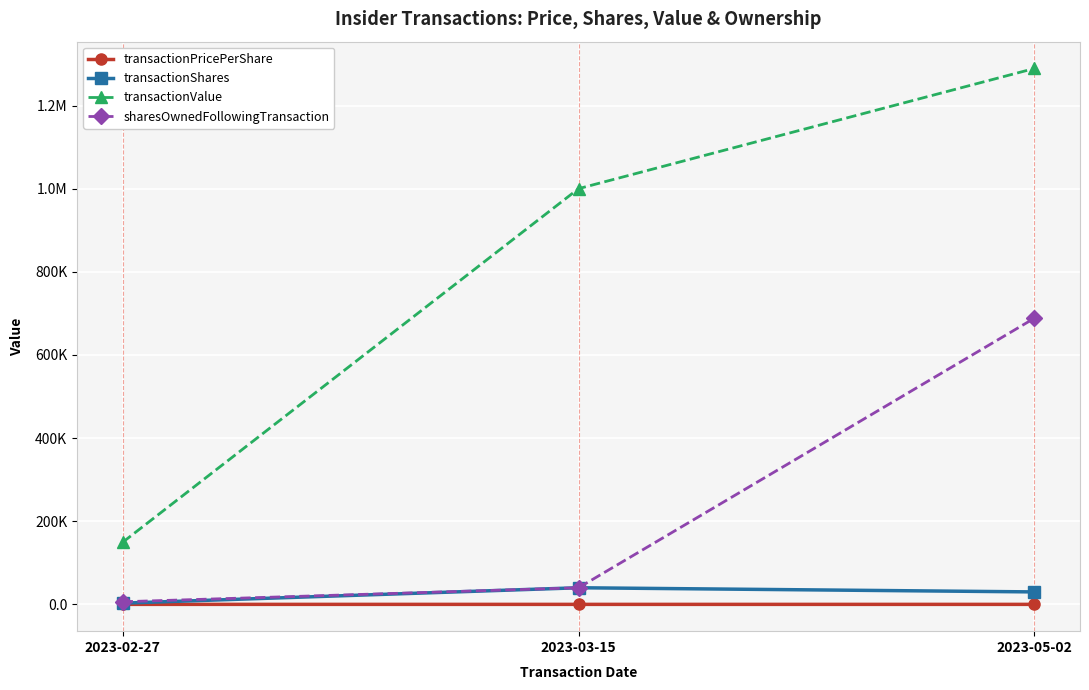

What are all the series names shown in the legend?

transactionPricePerShare, transactionShares, transactionValue, sharesOwnedFollowingTransaction